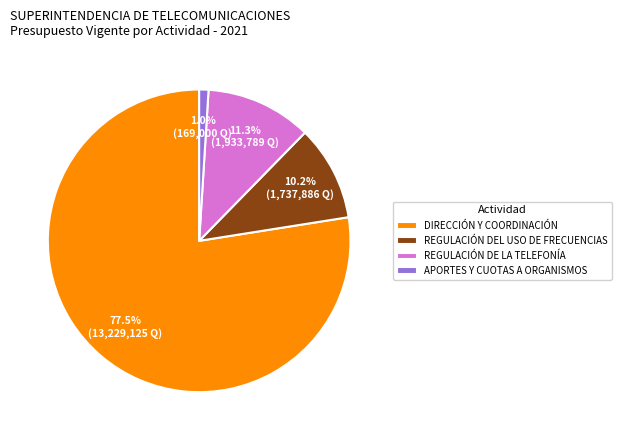

Does DIRECCIÓN Y COORDINACIÓN account for over 50% of the chart?

Yes